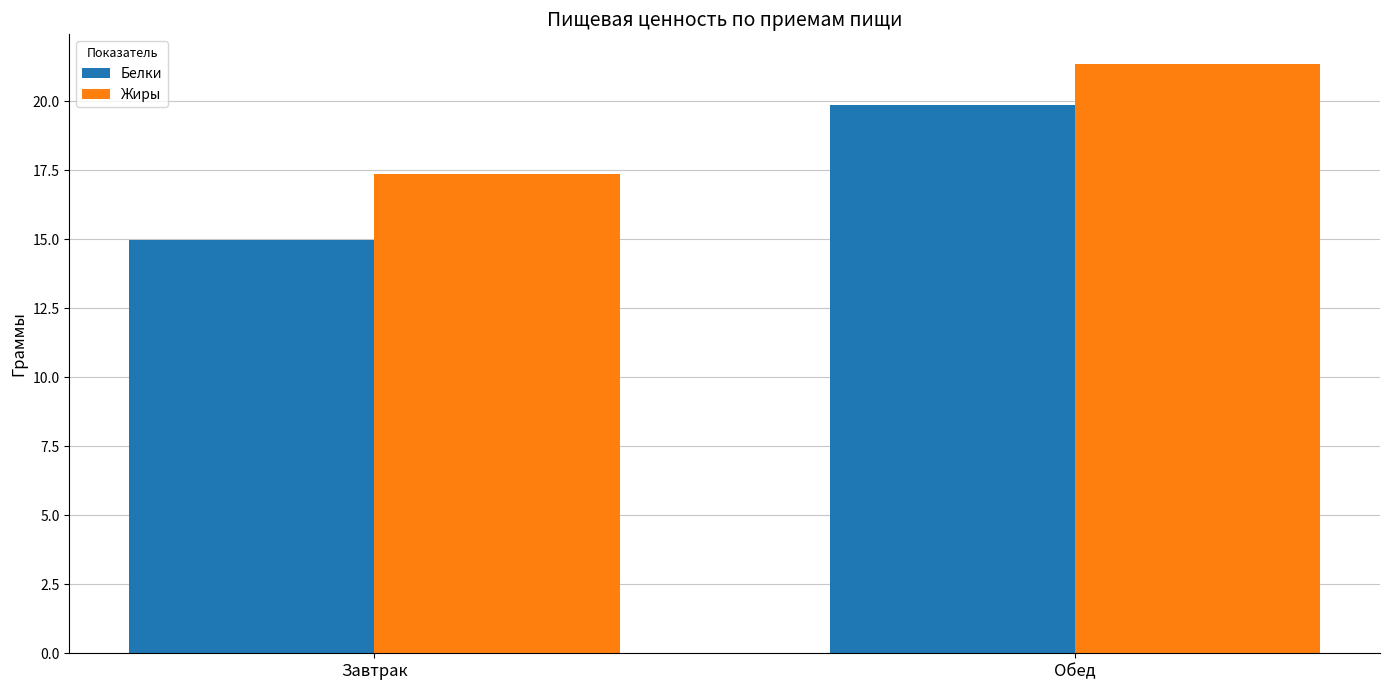

The Жиры series shows 37.3 at Обед. True or false?

False